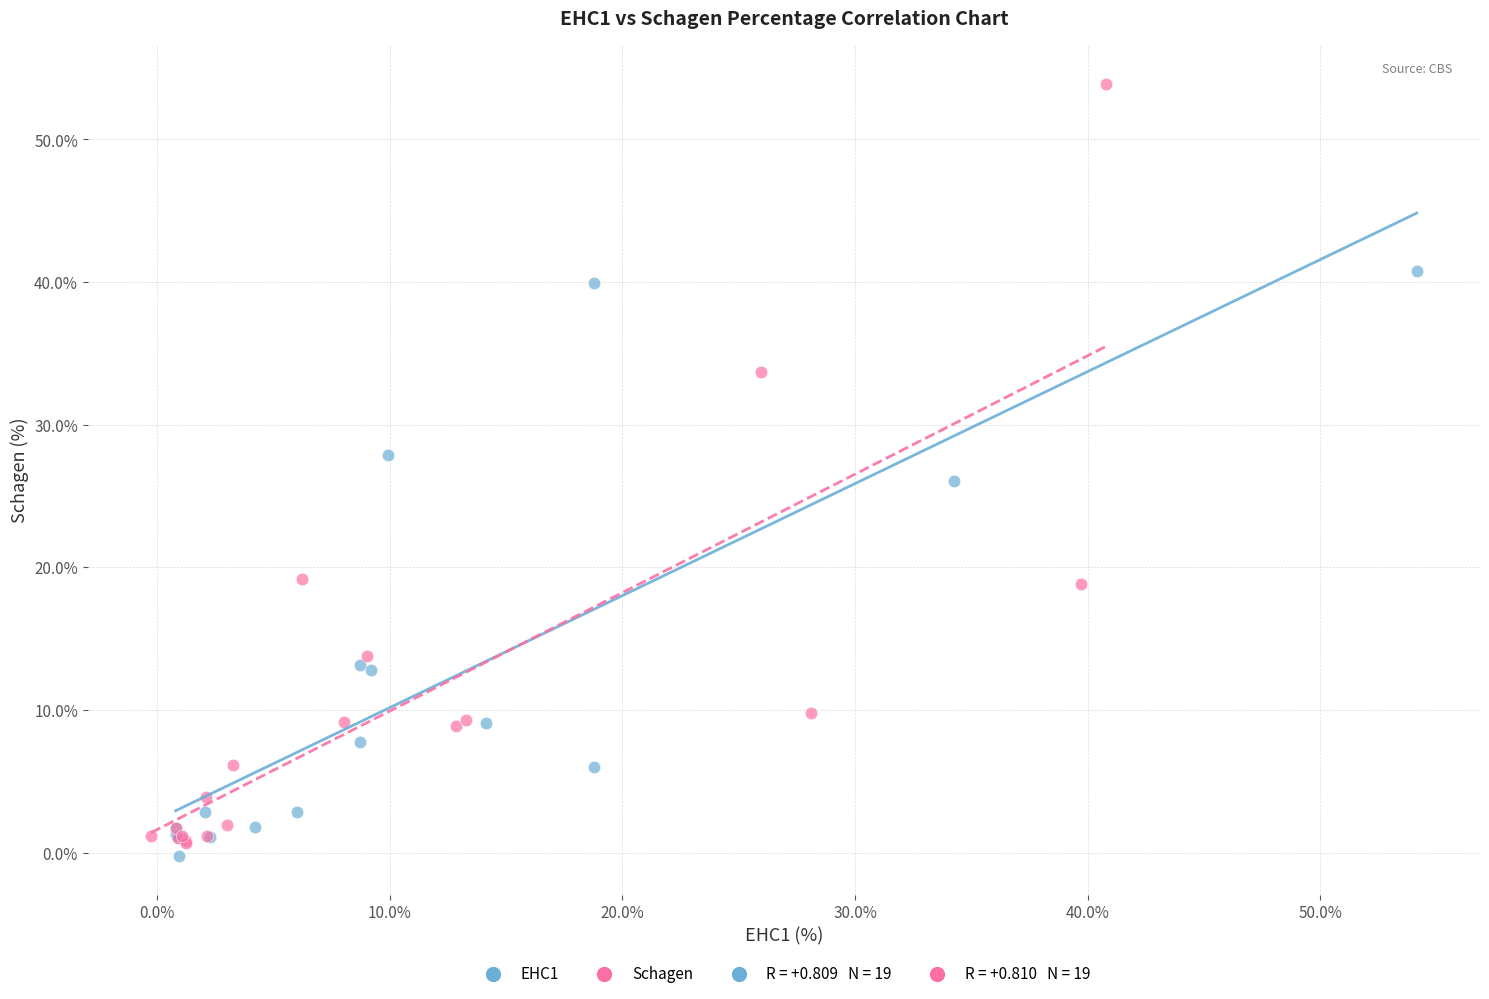

Which series reaches the maximum Y coordinate?

Schagen